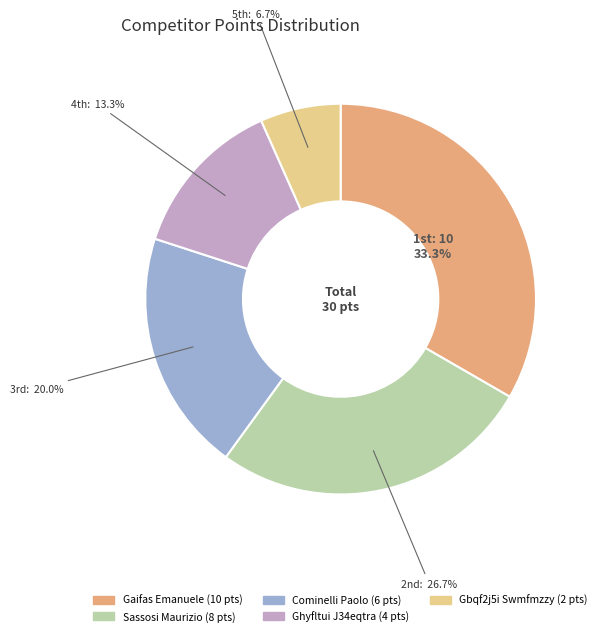

Is there any slice that represents more than half of the pie?

No